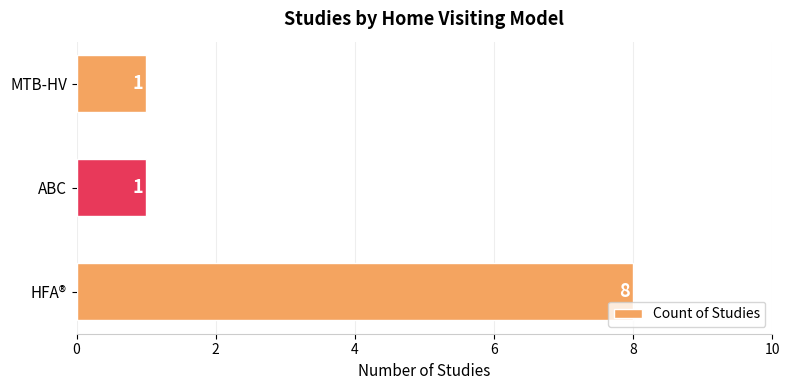

What is the ratio of the value at MTB-HV to the value at ABC?

1.0